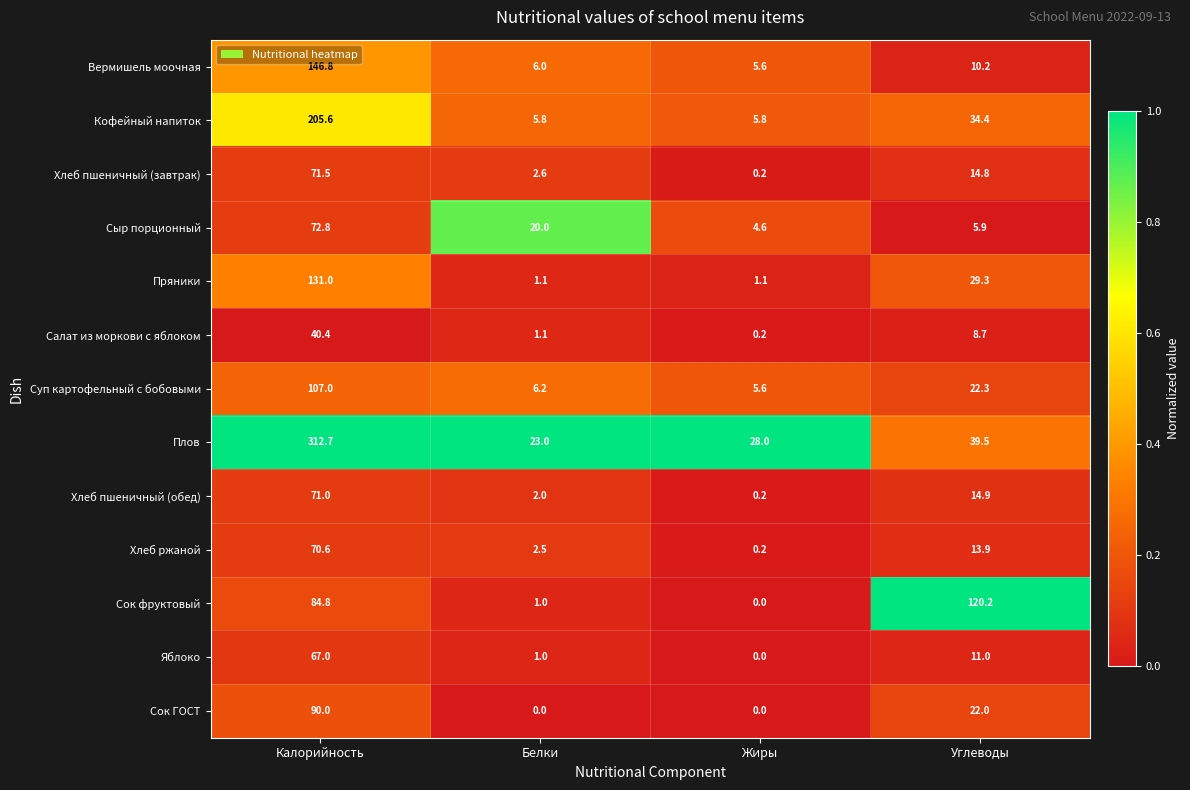

What is the total value across all series at Белки?

72.3